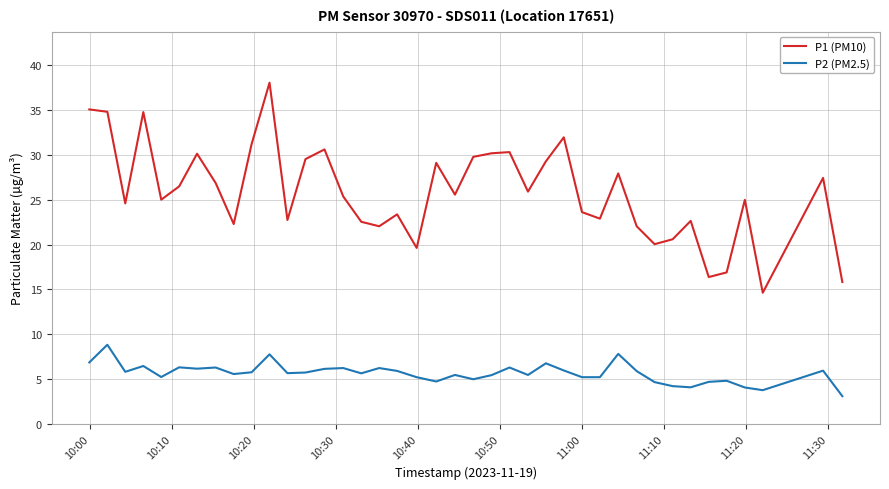

Which series has the largest range (max minus min)?

P1 (PM10)